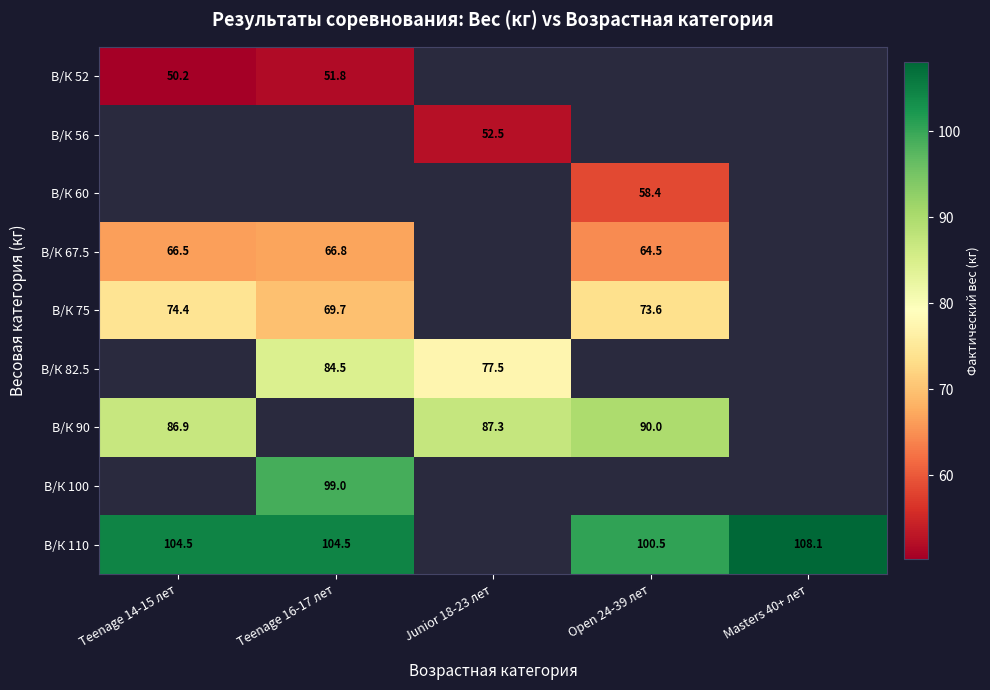

How many values in В/К 75 are above zero?

3